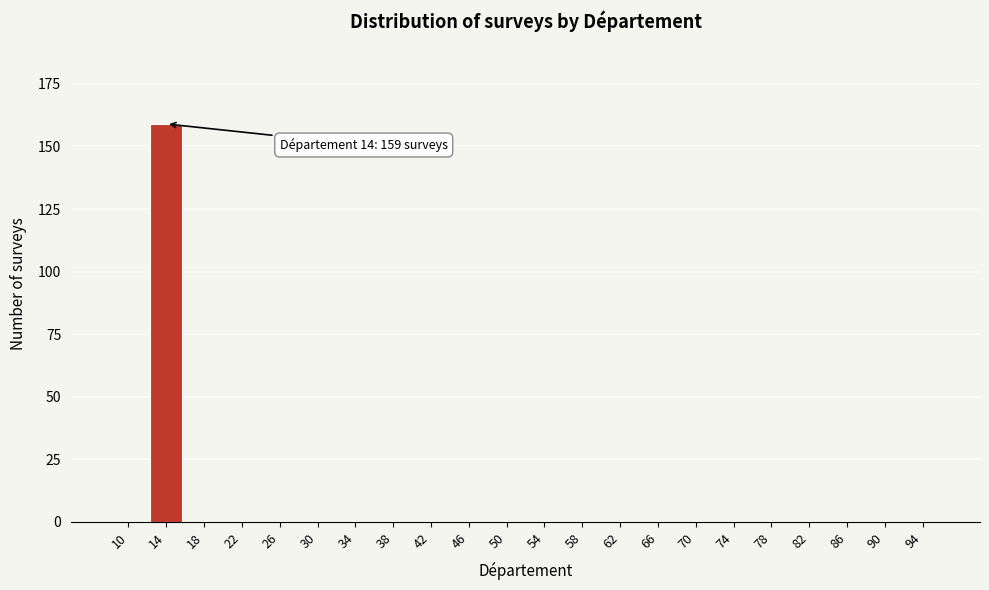

Reading right to left, extract all data points from this chart.

94=0	90=0	86=0	82=0	78=0	74=0	70=0	66=0	62=0	58=0	54=0	50=0	46=0	42=0	38=0	34=0	30=0	26=0	22=0	18=0	14=159	10=0